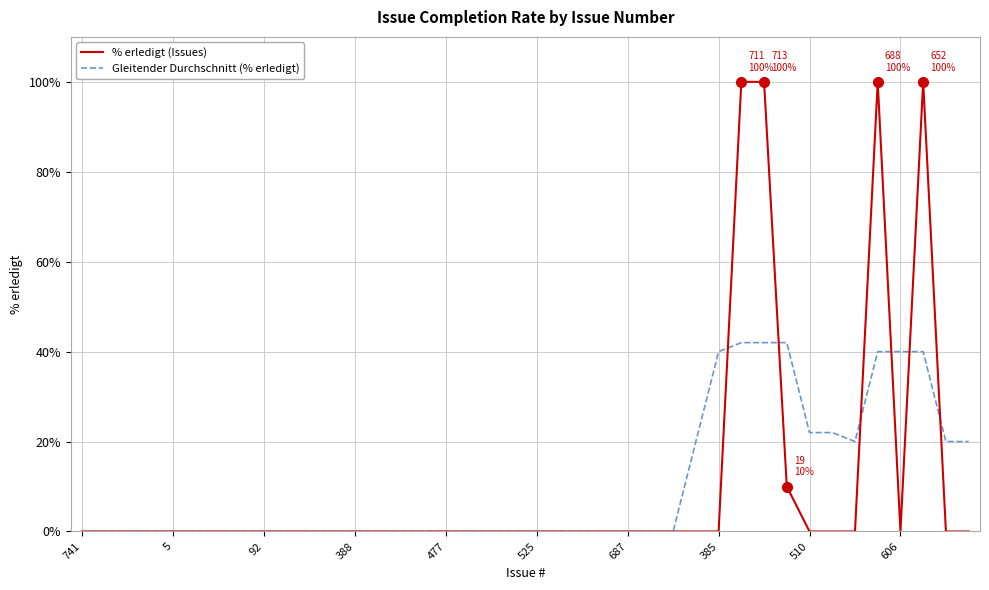

Which series has the largest range (max minus min)?

% erledigt (Issues)